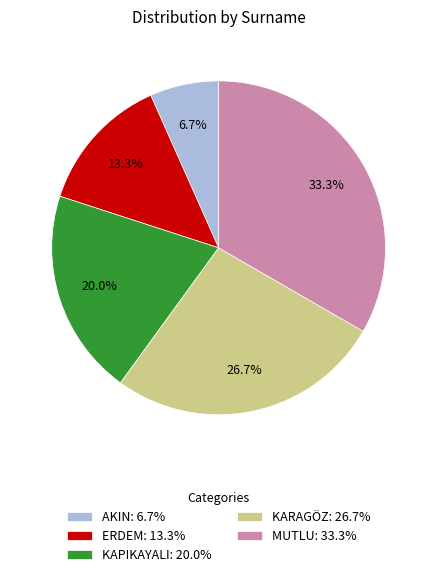

To the nearest percent, what is the average slice percentage?

20%